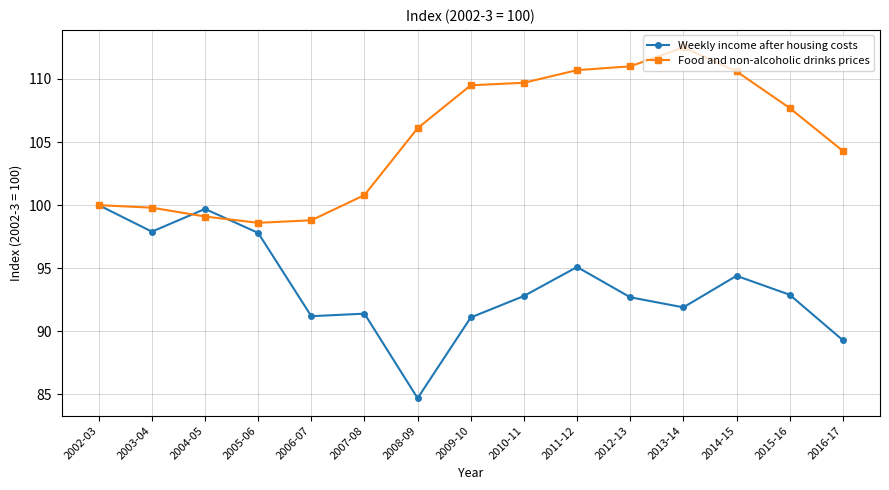

What is the spread (max minus min) of values at 2003-04?

1.9